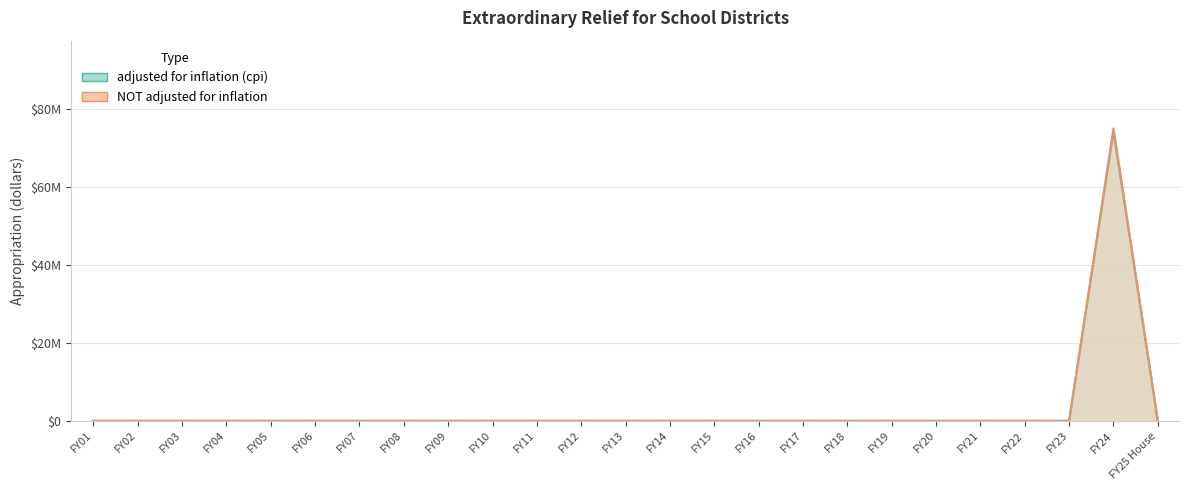

True or false: NOT adjusted for inflation and adjusted for inflation (cpi) intersect in this chart.

False